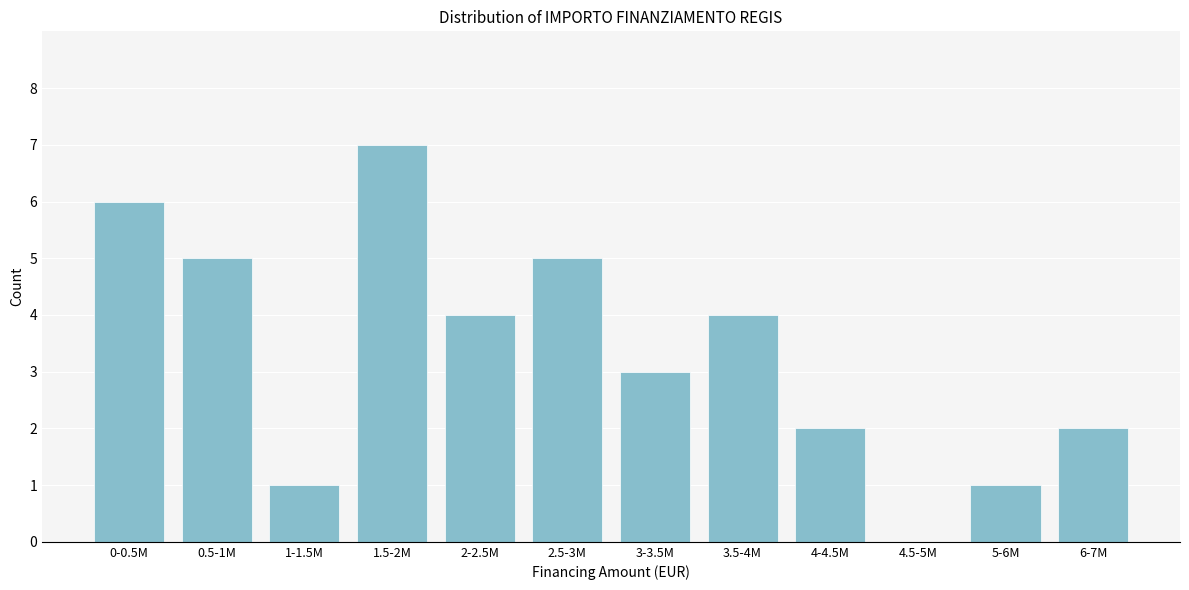

Reading left to right, list all the values displayed in this chart.

0-0.5M=6	0.5-1M=5	1-1.5M=1	1.5-2M=7	2-2.5M=4	2.5-3M=5	3-3.5M=3	3.5-4M=4	4-4.5M=2	4.5-5M=0	5-6M=1	6-7M=2